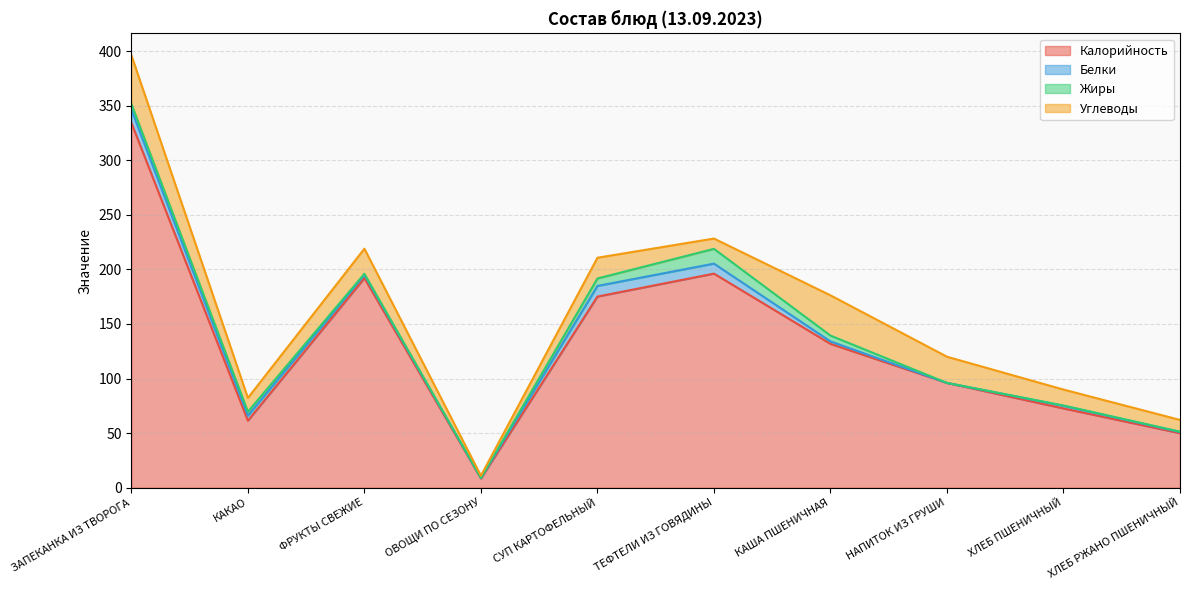

At which category does the chart reach its peak across all series?

ЗАПЕКАНКА ИЗ ТВОРОГА